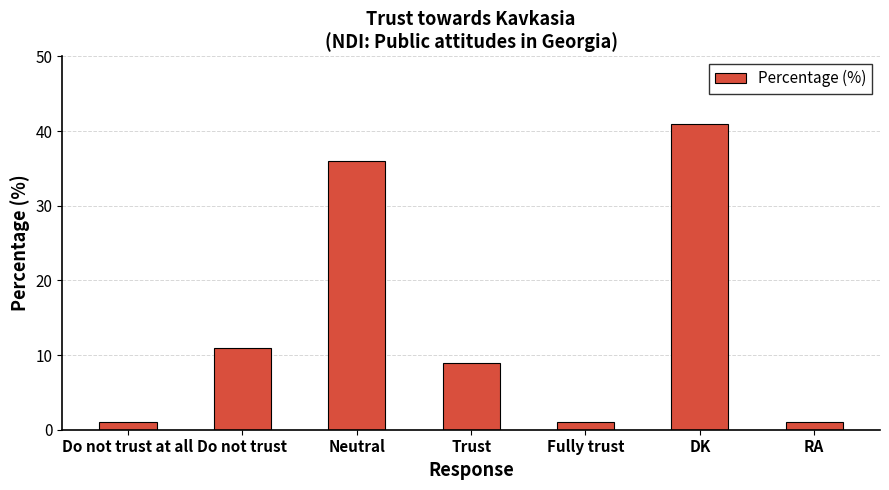

The chart shows a value of 9 at Trust. True or false?

True